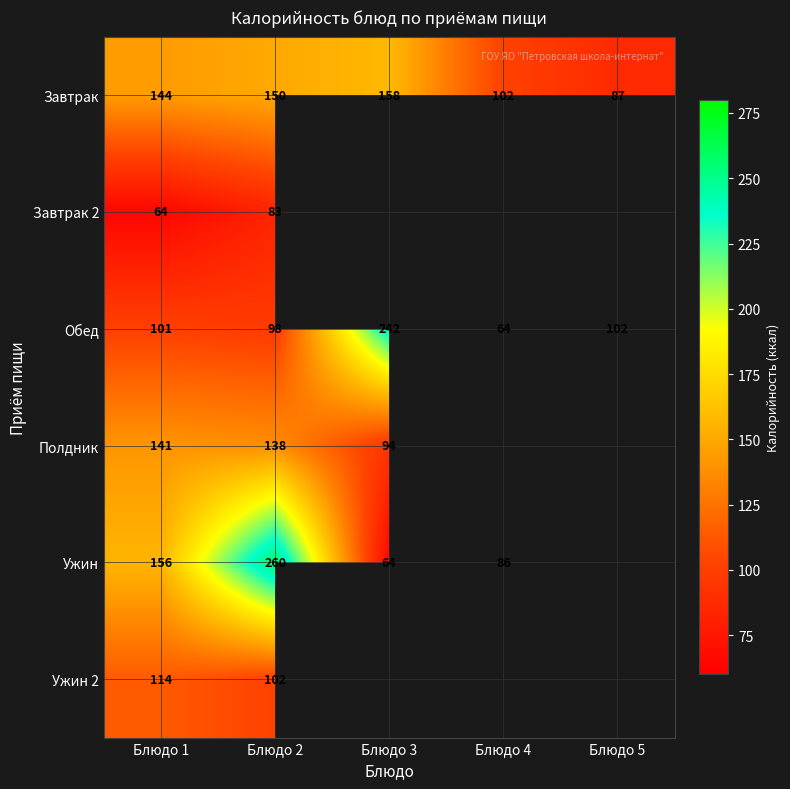

Read the Обед value at Блюдо 2.

98